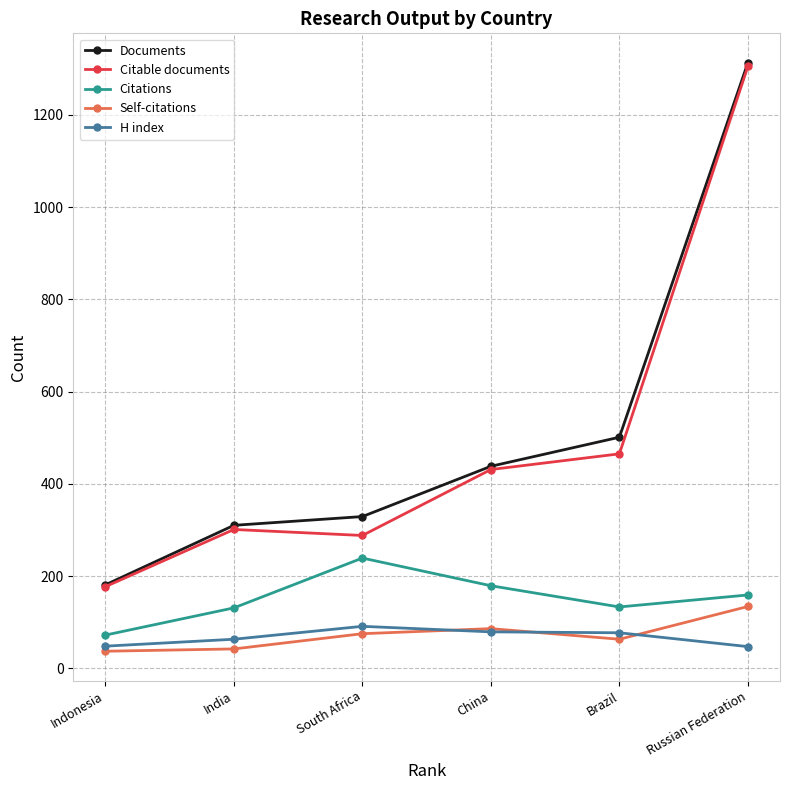

Where is H index nearest to the value 69?

India